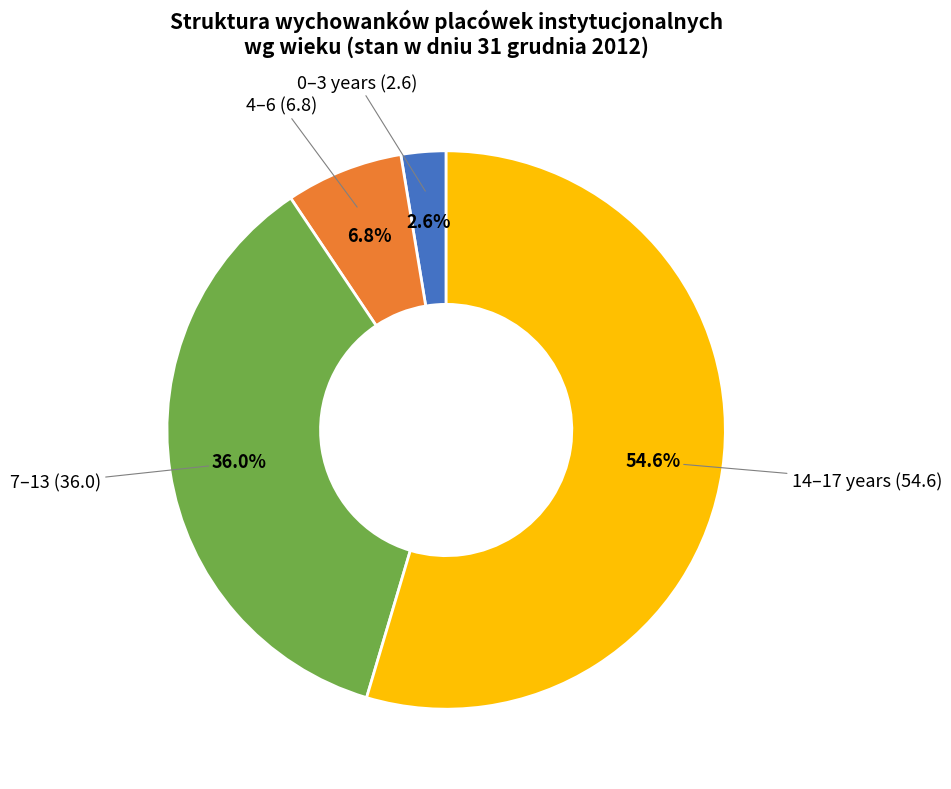

Does any single category account for the majority?

Yes